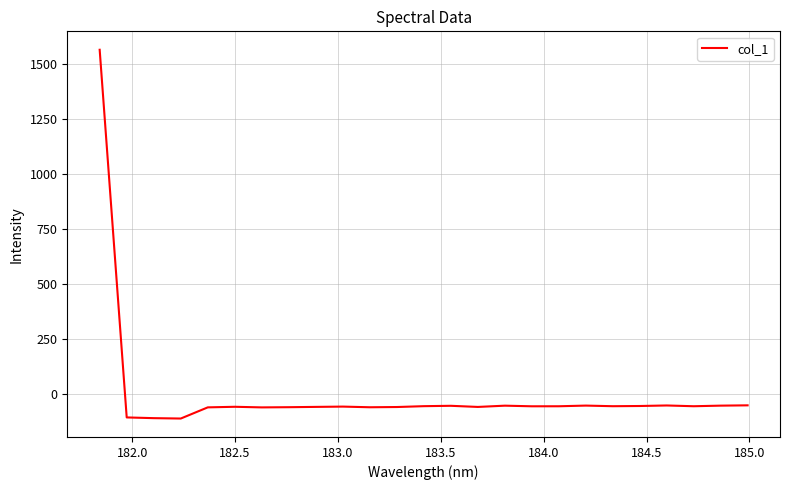

What is the maximum value shown in the chart?

1563.3